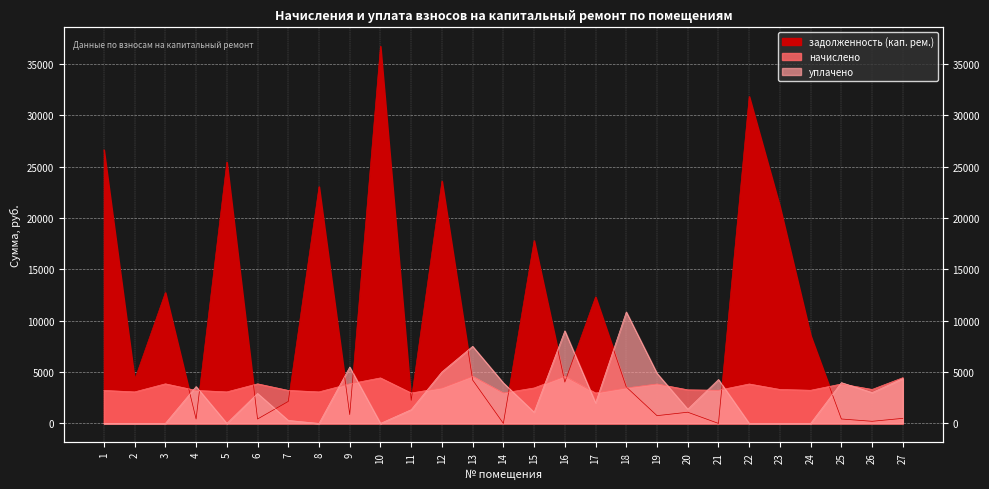

What is the average value of the начислено series?

3537.3